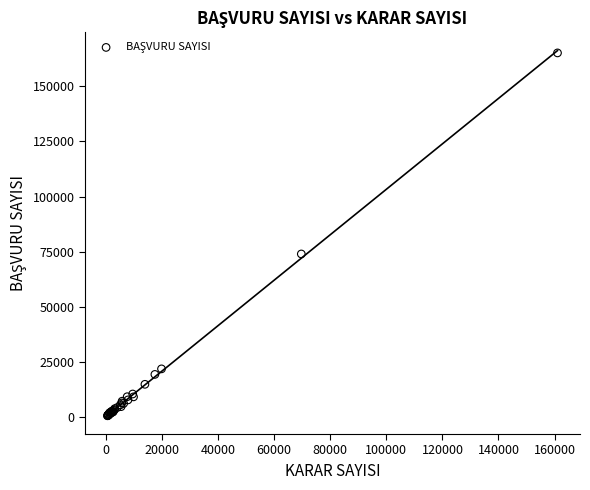

What Y value in the scatter plot is closest to 82837?

73934